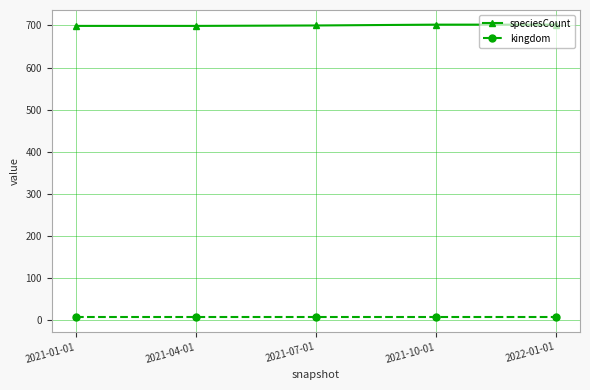

What is the difference between the maximum and minimum values in the speciesCount series?

3